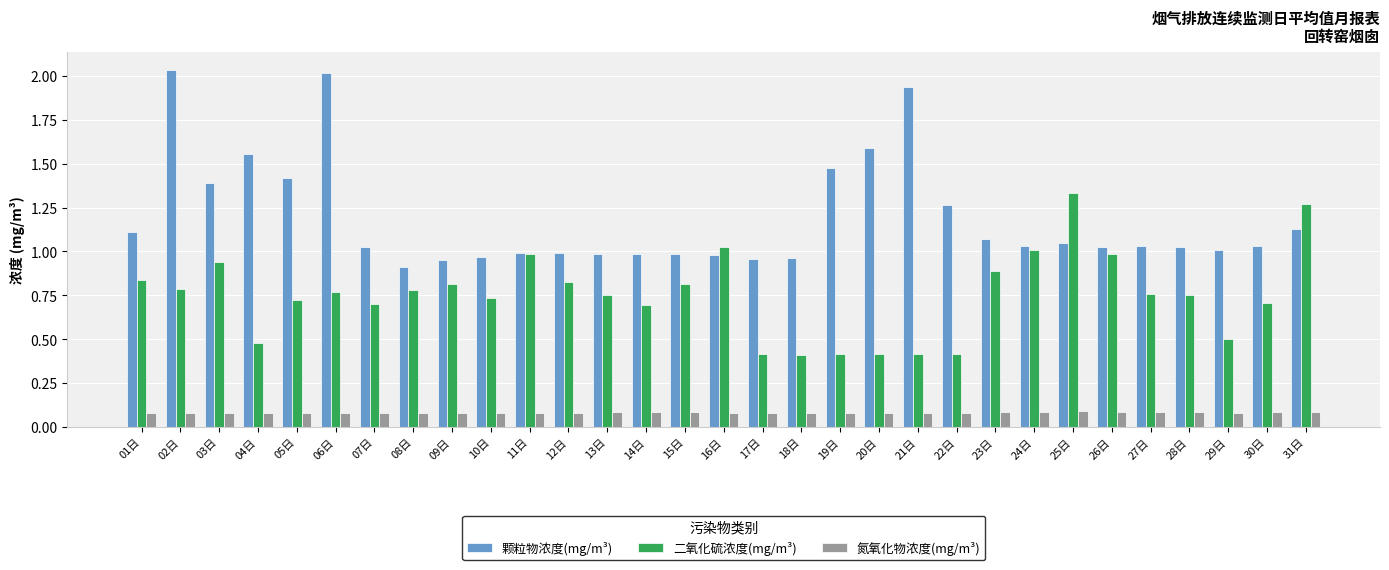

What is the label of the 12th bar from the left?

12日